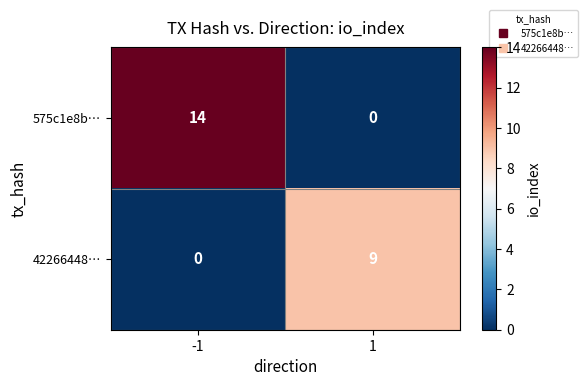

The 42266448… series shows 15 at 1. True or false?

False